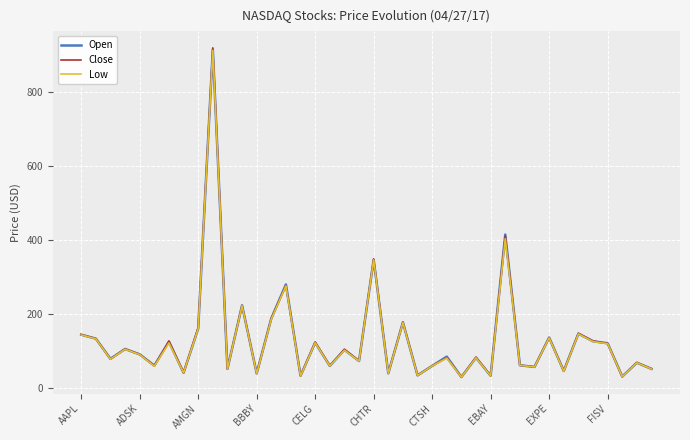

What is the highest value of the Open series?

914.4